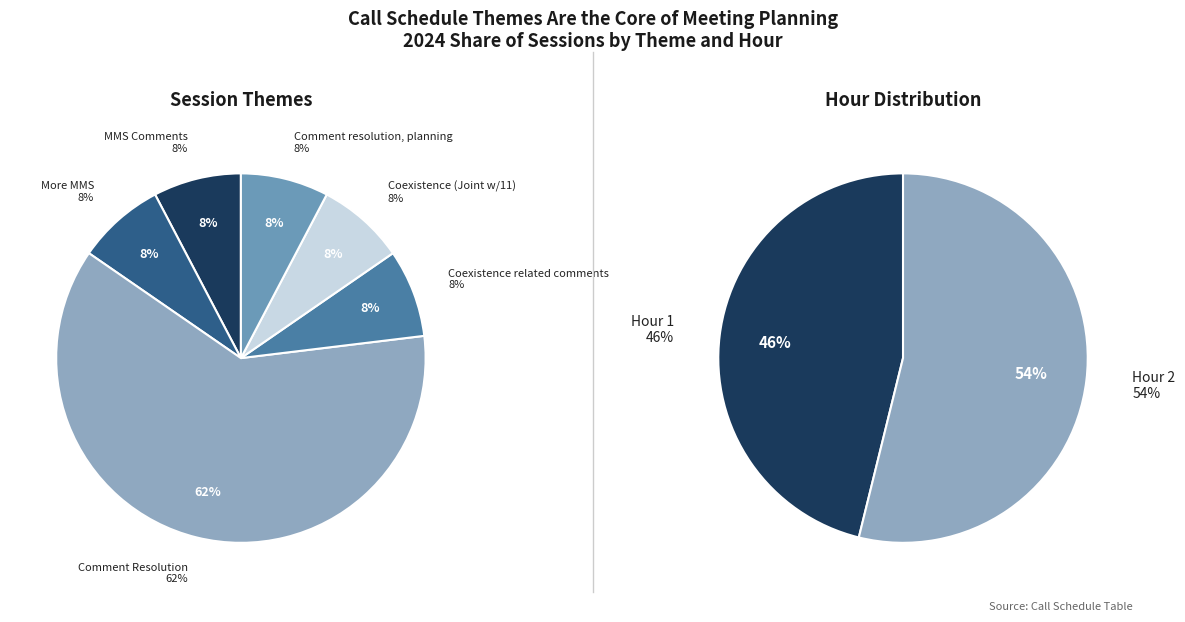

Which slice represents more than half of the pie?

Comment Resolution